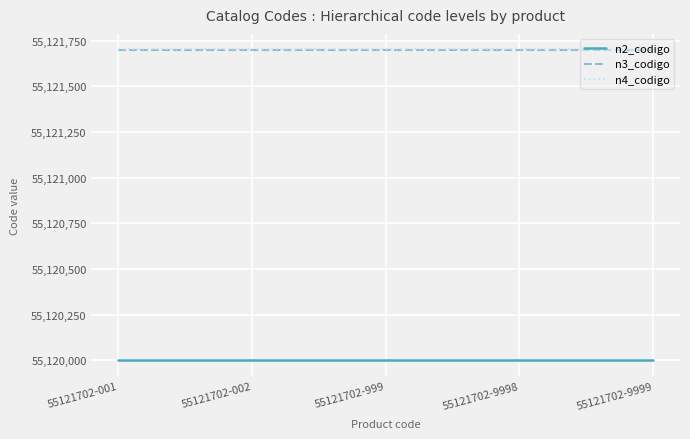

True or false: n2_codigo and n3_codigo intersect in this chart.

False